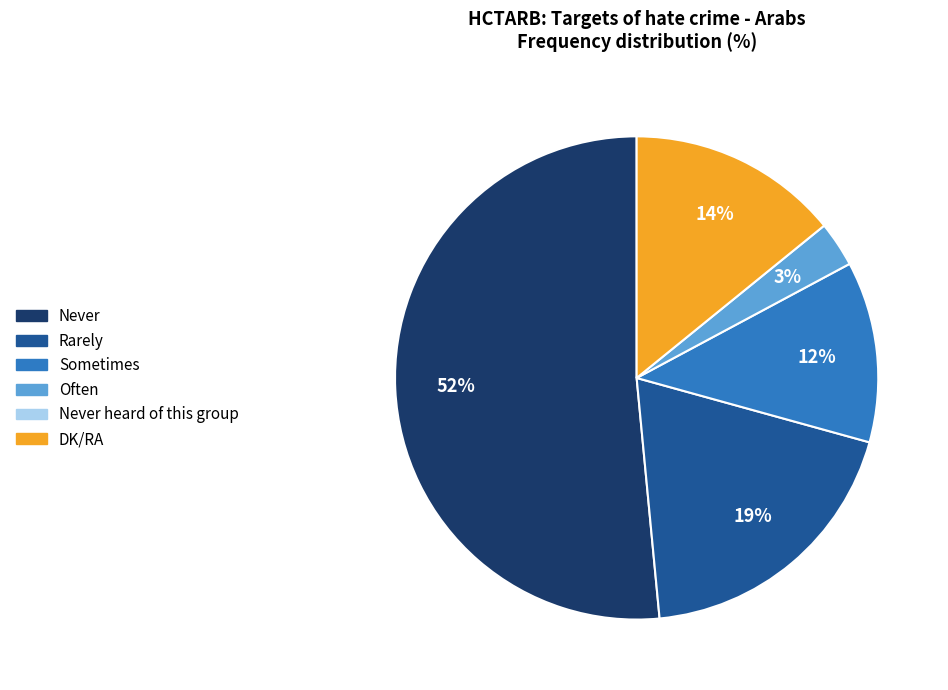

Is there any slice that represents more than half of the pie?

Yes